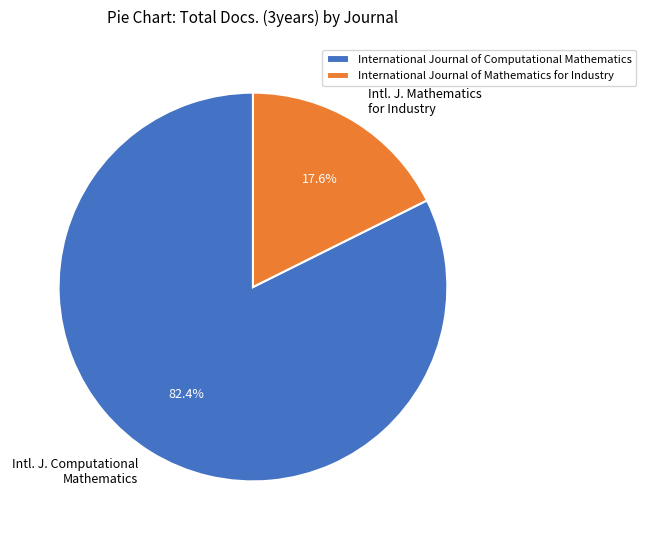

To the nearest percent, what percentage of the pie is International Journal of Mathematics for Industry?

18%